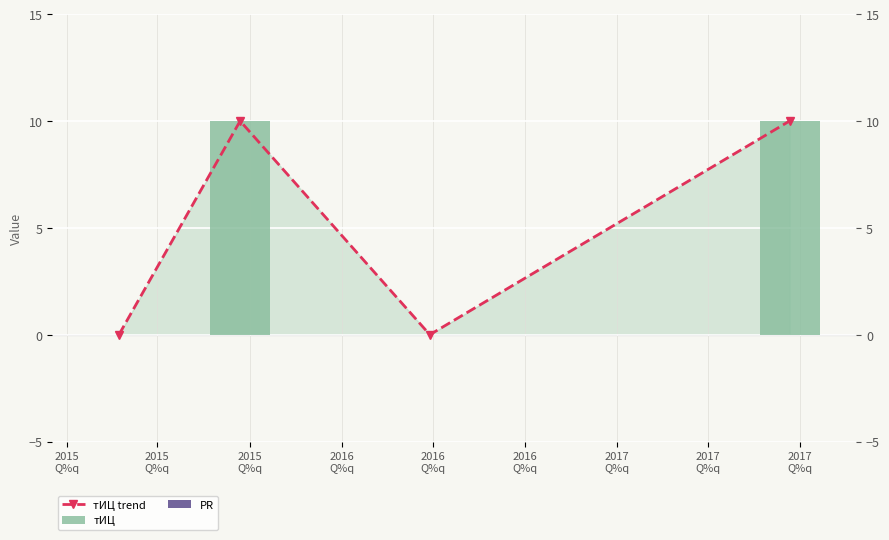

Reading right to left, extract all data points from this chart.

тИЦ trend: 10	0	10	0
тИЦ: 10	0	10	0
PR: 0	0	0	0